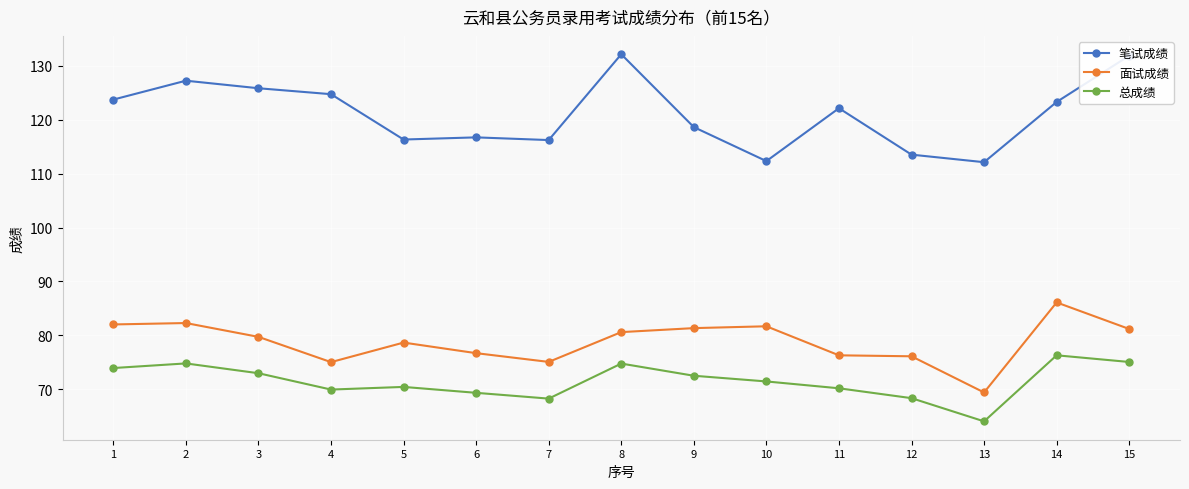

What is the difference between the highest and lowest values at 4?

54.7